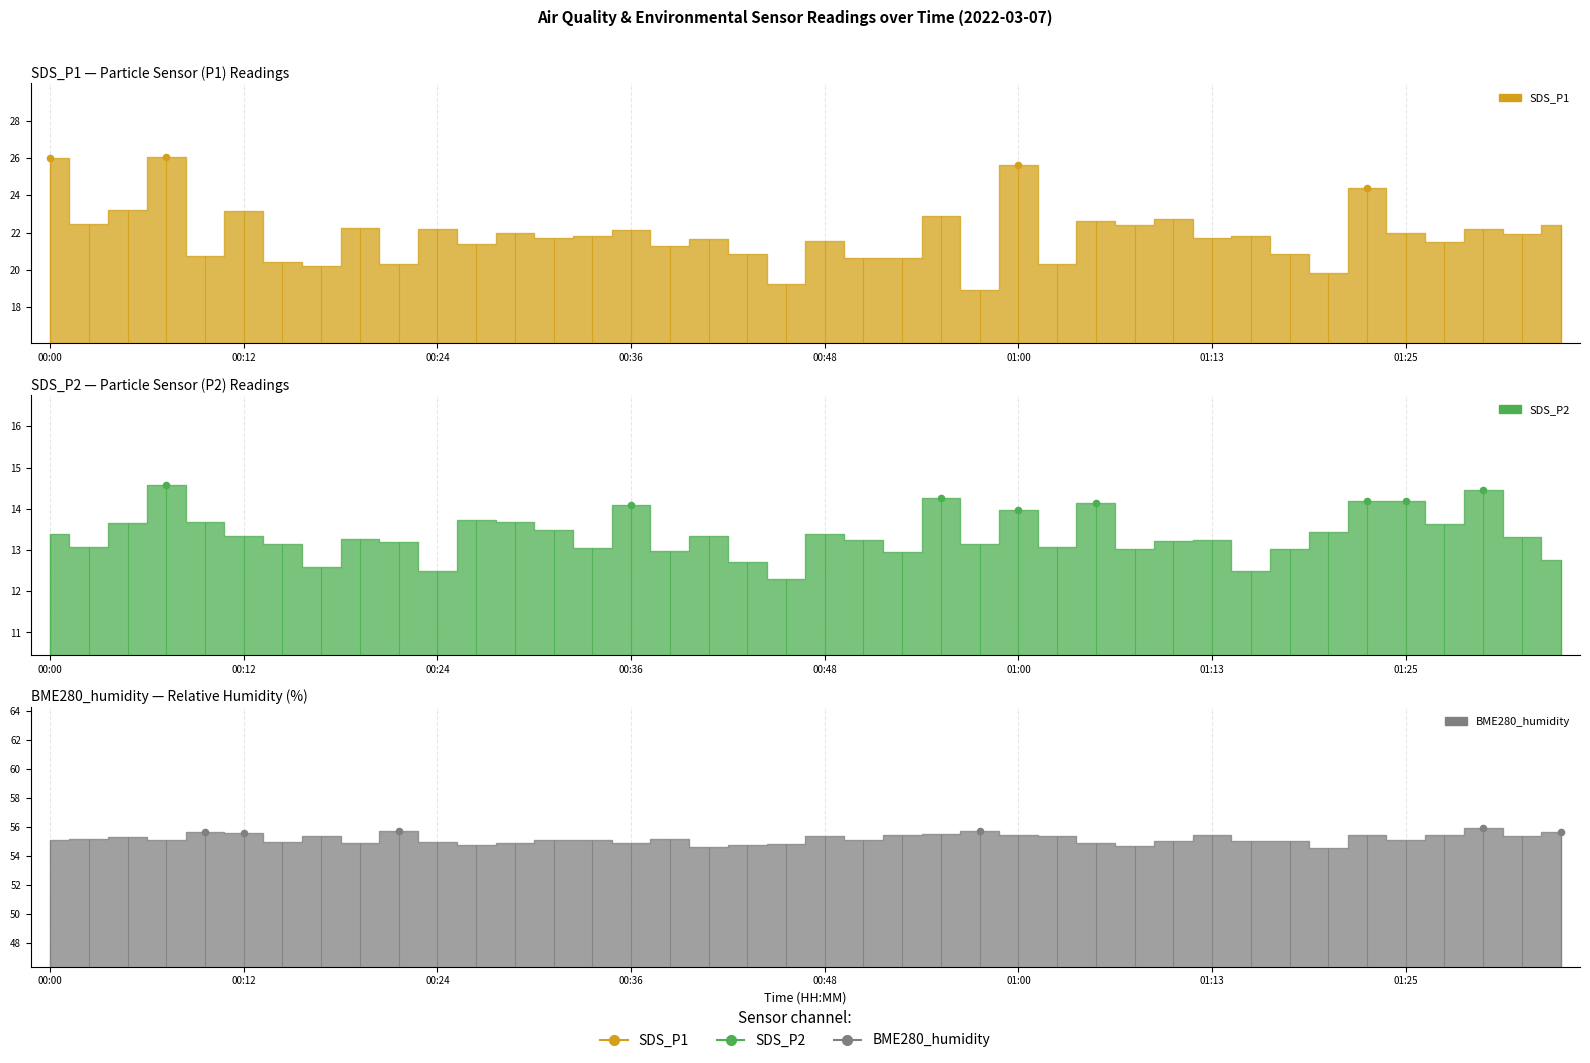

What is the total value across all series at 00:26?

89.8